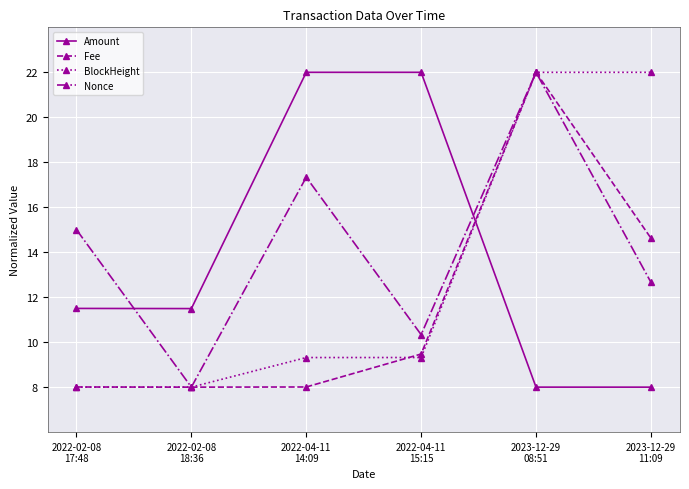

True or false: BlockHeight and Amount cross at least once.

True